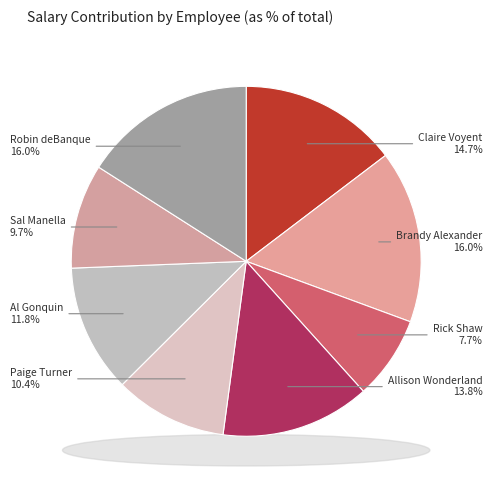

To the nearest percent, what is the combined percentage of Brandy Alexander and Rick Shaw?

24%